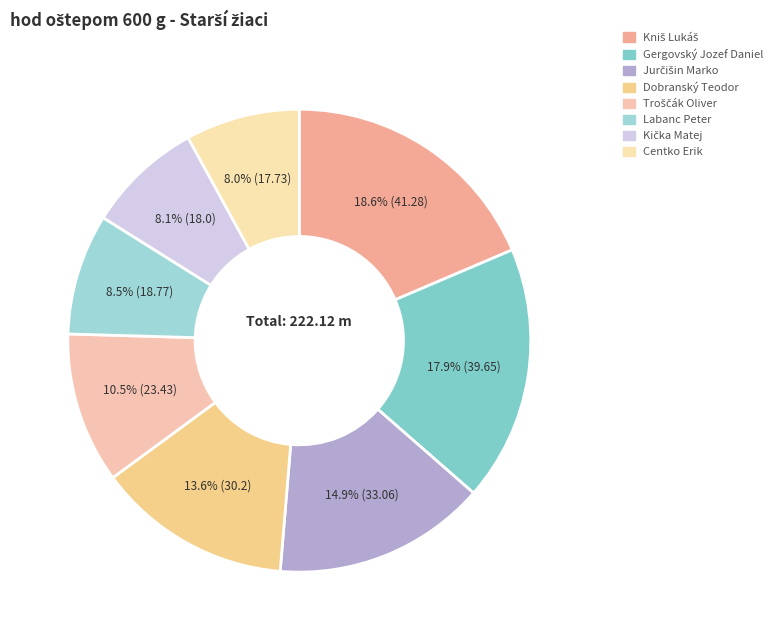

Count the number of slices in the pie.

8